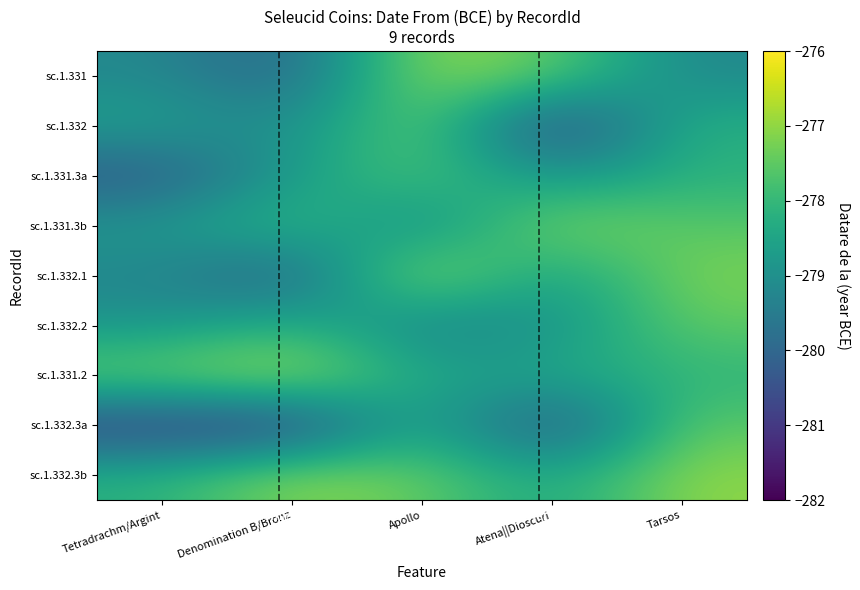

What is the smallest value displayed?

-281.1